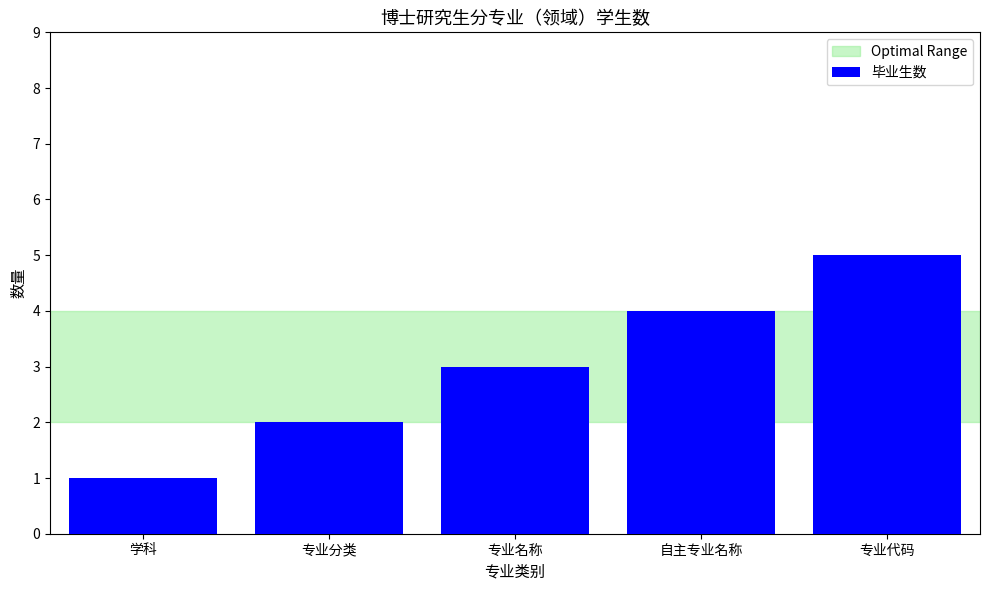

What is the minimum value shown in the chart?

1